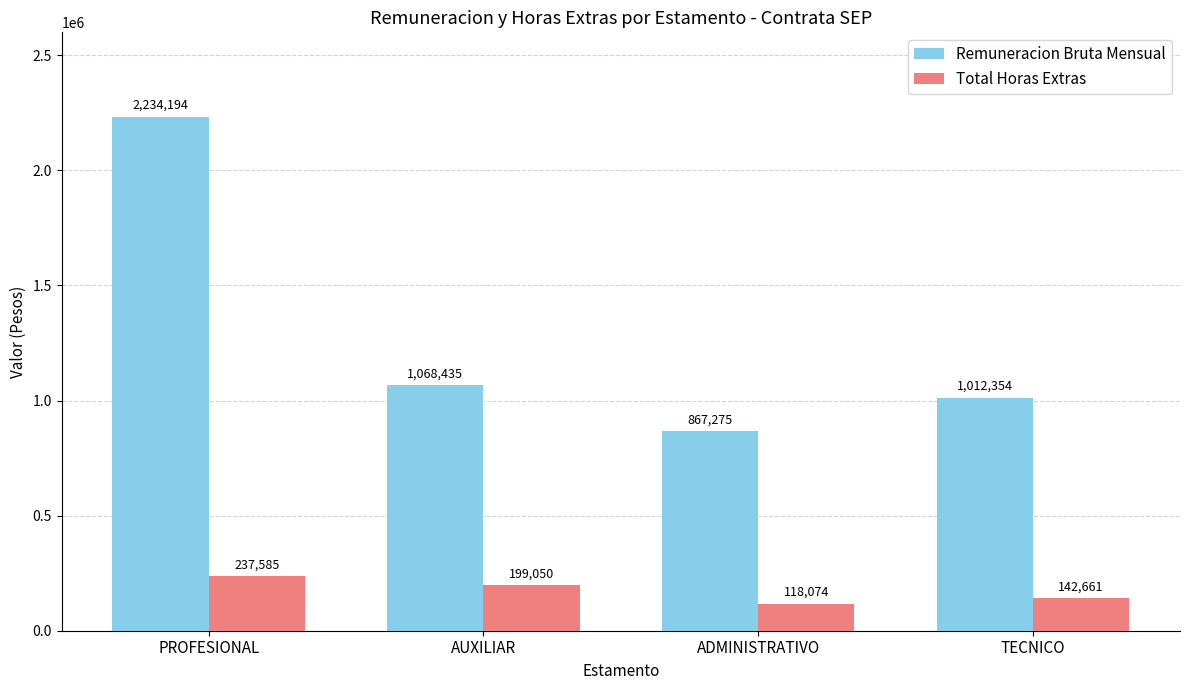

List the series in order of their peak value, highest first.

Remuneracion Bruta Mensual, Total Horas Extras